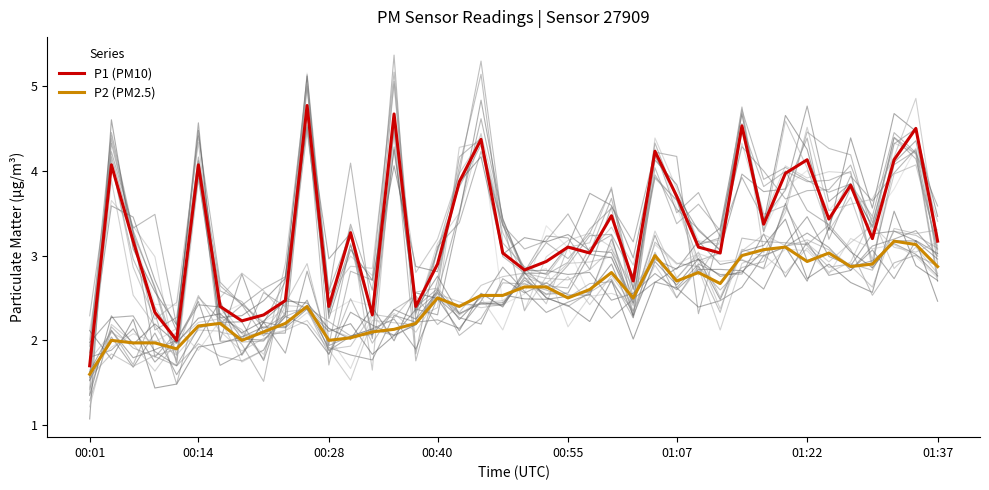

What is the minimum value for P1 (PM10)?

1.7